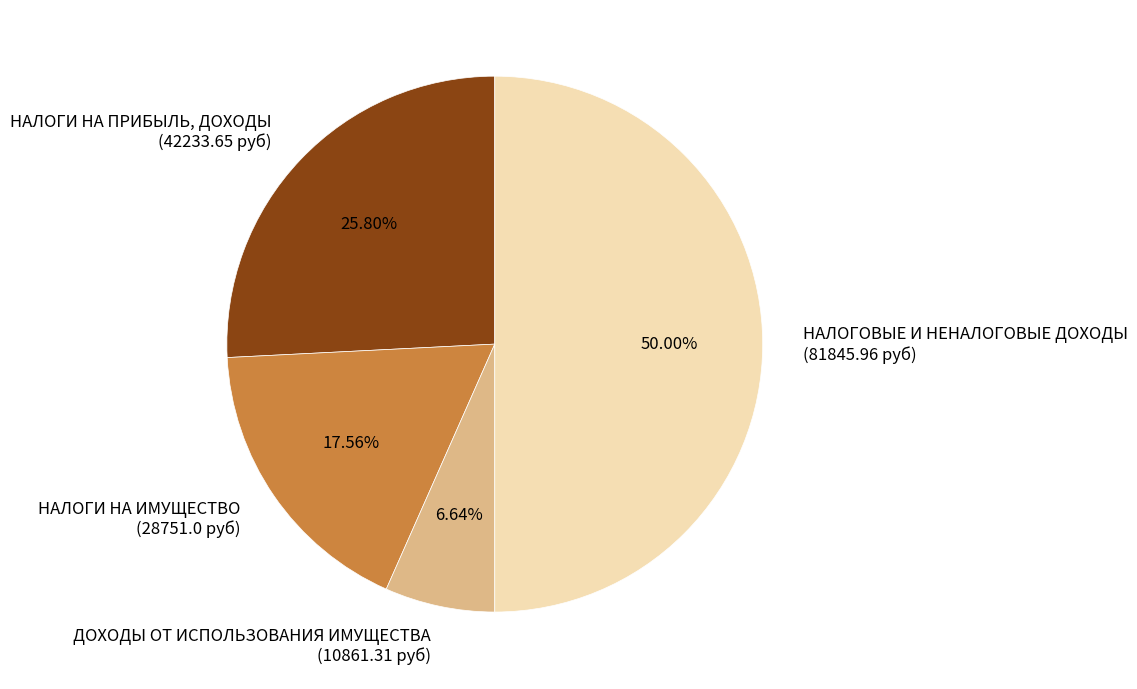

Combined, do ДОХОДЫ ОТ ИСПОЛЬЗОВАНИЯ ИМУЩЕСТВА (10861.31 руб) and НАЛОГОВЫЕ И НЕНАЛОГОВЫЕ ДОХОДЫ (81845.96 руб) account for over 50%?

Yes